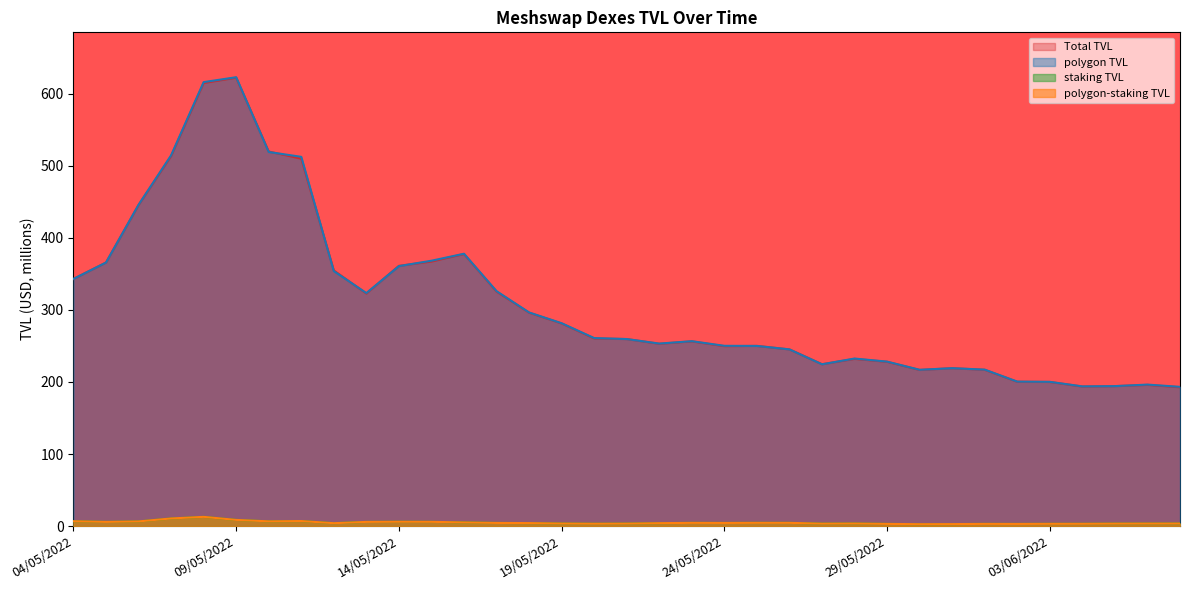

How many interior local valleys does the polygon TVL series have?

5